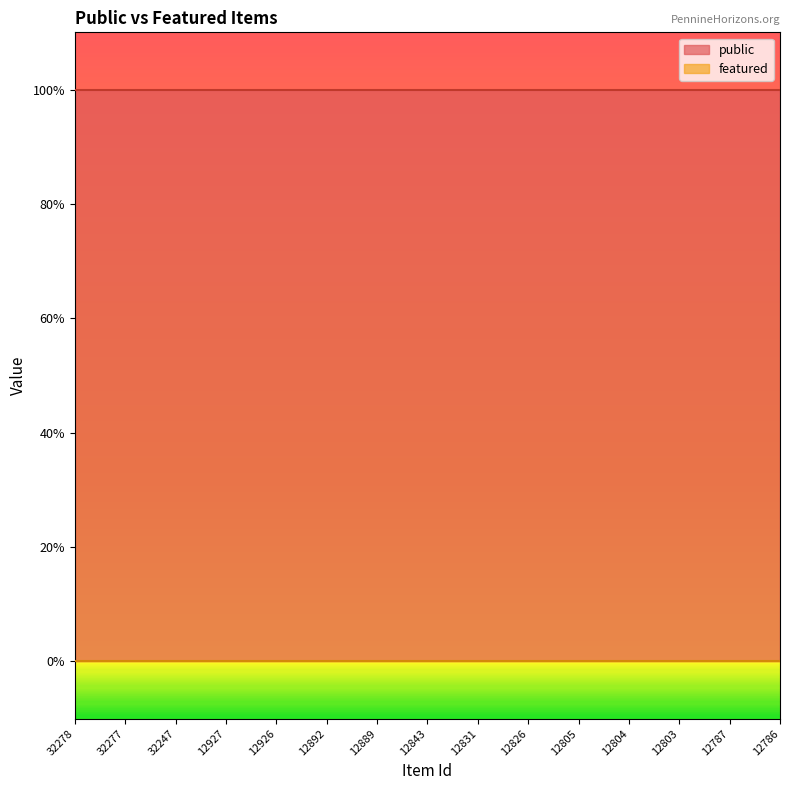

What is the spread (max minus min) of values at 12927?

1